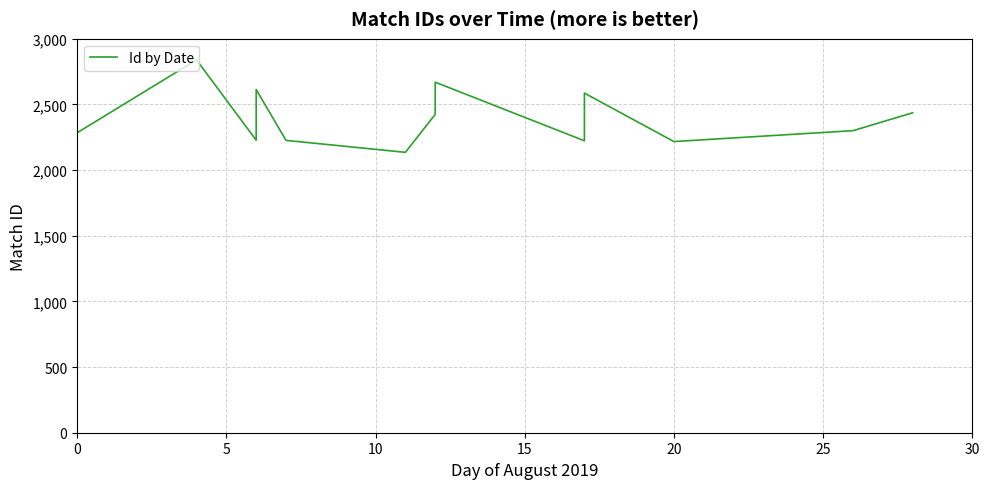

Count the number of data series in this chart.

1